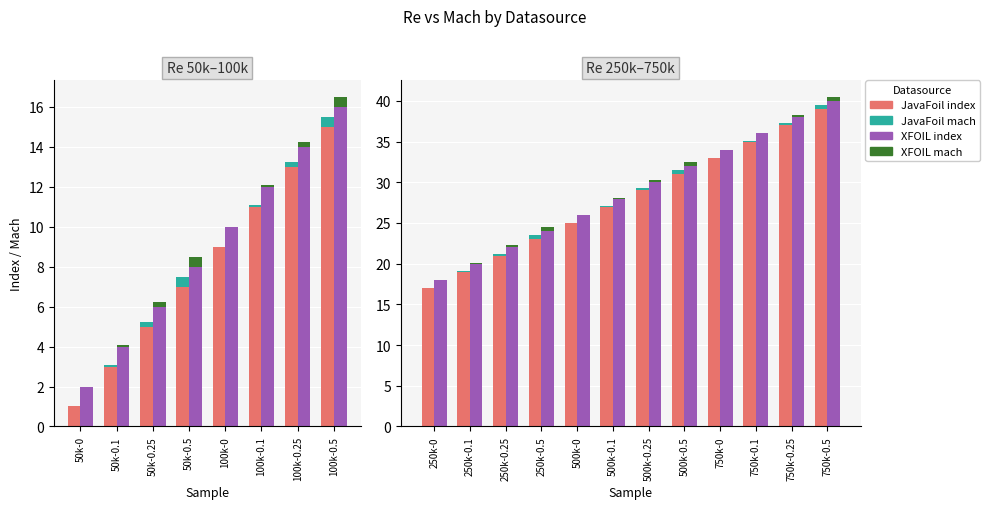

At how many categories does at least one series exceed 24?

8